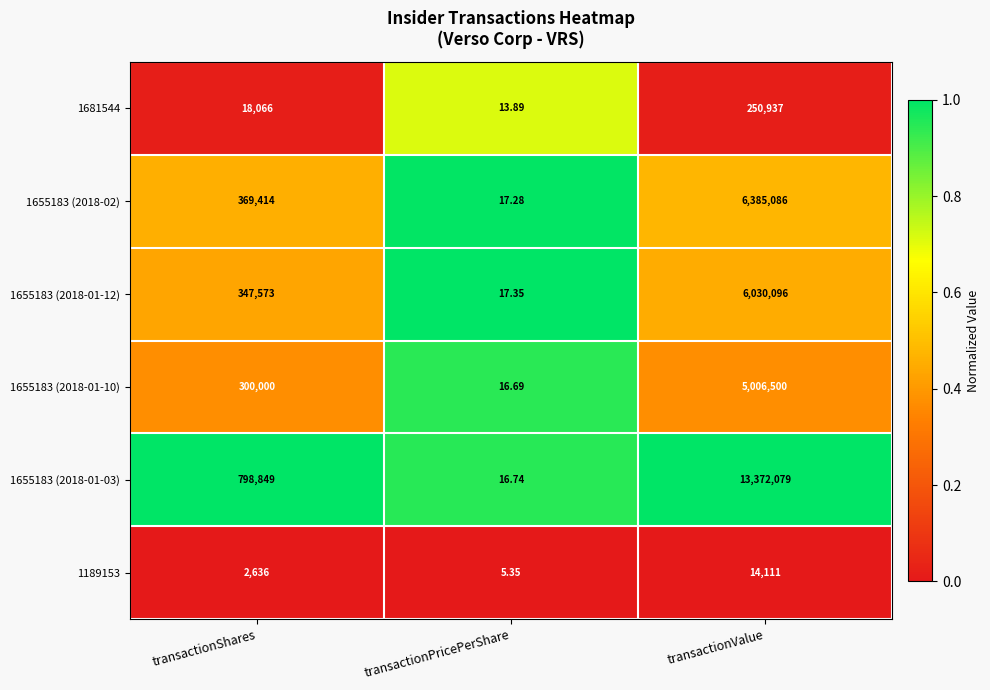

At which label does 1655183 (2018-01-12) reach its minimum?

transactionPricePerShare